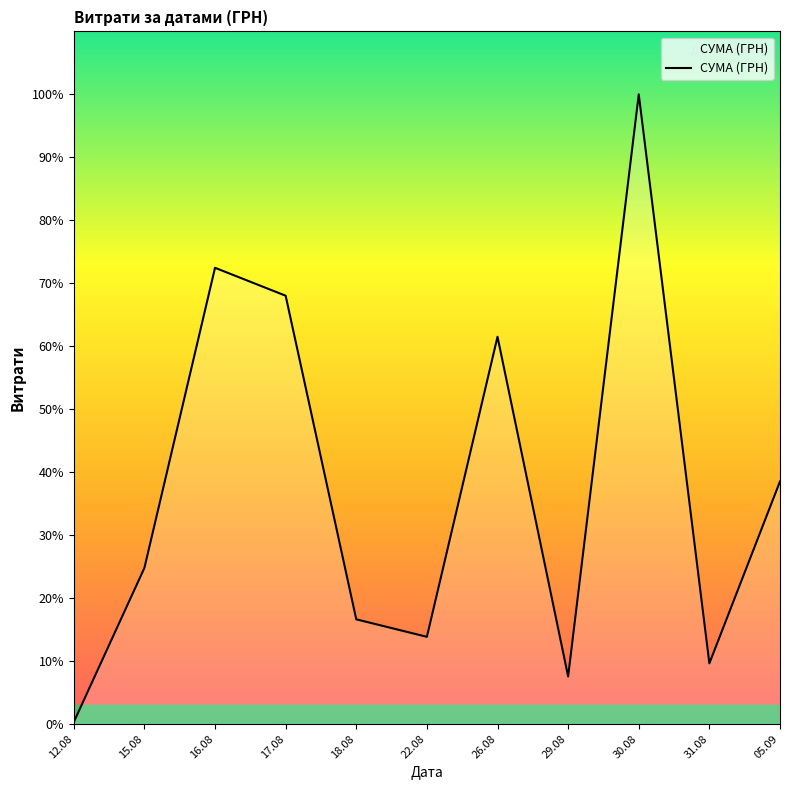

True or false: the data shows 212595.2 at 26.08.

True